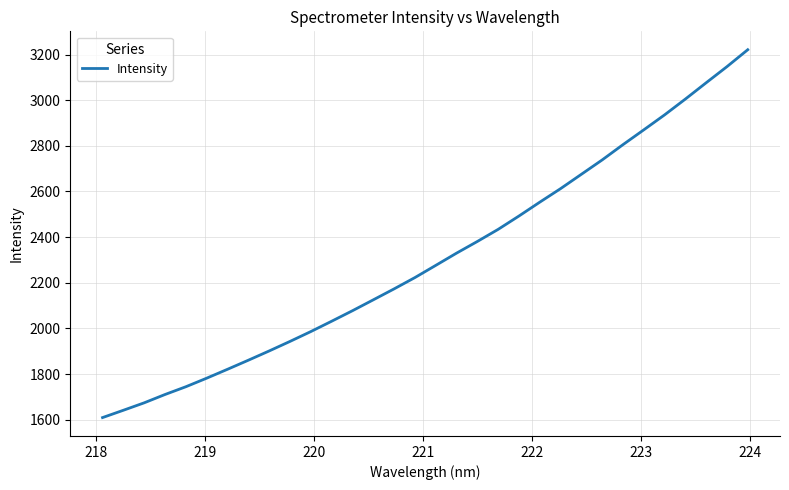

Reading left to right, transcribe all the data shown in this chart.

1609.3	1641.4	1674.0	1710.5	1744.5	1782.0	1821.0	1860.7	1901.3	1943.1	1986.2	2031.5	2077.6	2125.3	2173.3	2222.9	2276.2	2329.9	2381.1	2434.1	2492.6	2553.3	2612.5	2675.4	2738.4	2805.3	2870.1	2935.7	3005.0	3076.4	3147.0	3221.2